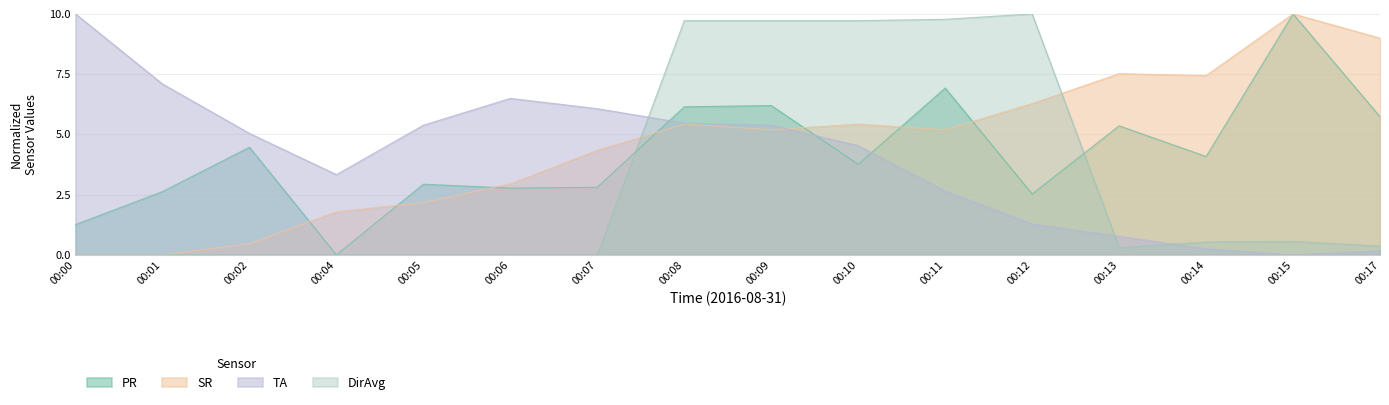

What is the difference between the highest and lowest values at 00:01?

7.1